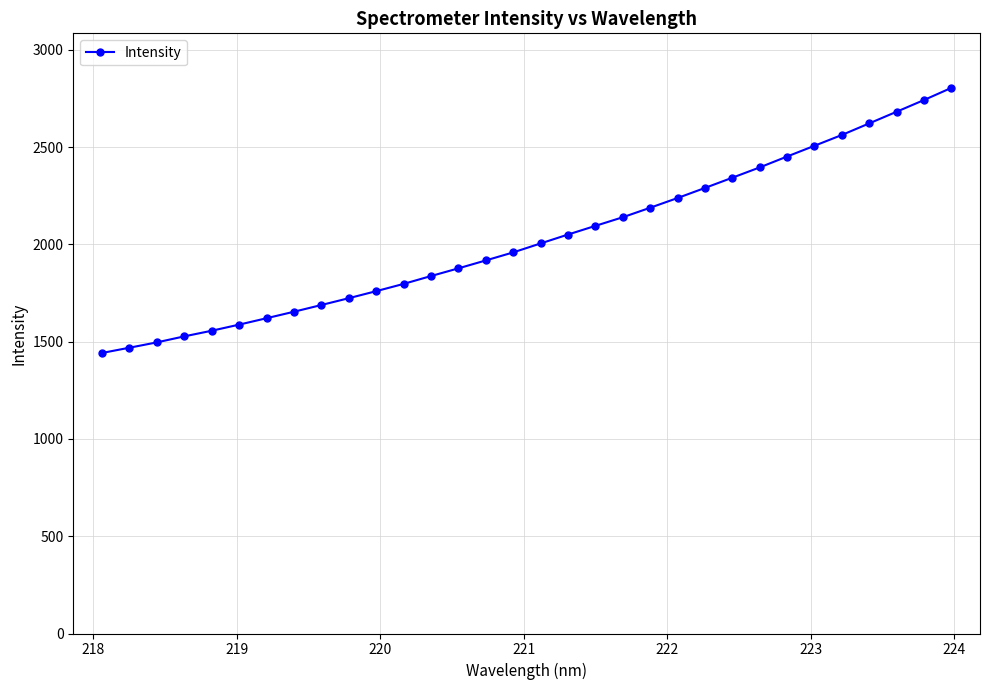

Reading left to right, list all the values displayed in this chart.

1441.7	1468.7	1496.1	1527.0	1556.0	1587.3	1620.3	1653.6	1688.2	1723.2	1759.4	1796.7	1837.1	1876.7	1917.3	1958.6	2004.7	2050.4	2095.0	2139.2	2188.1	2238.0	2289.8	2342.4	2395.4	2451.3	2506.6	2562.0	2621.6	2681.4	2741.6	2804.0